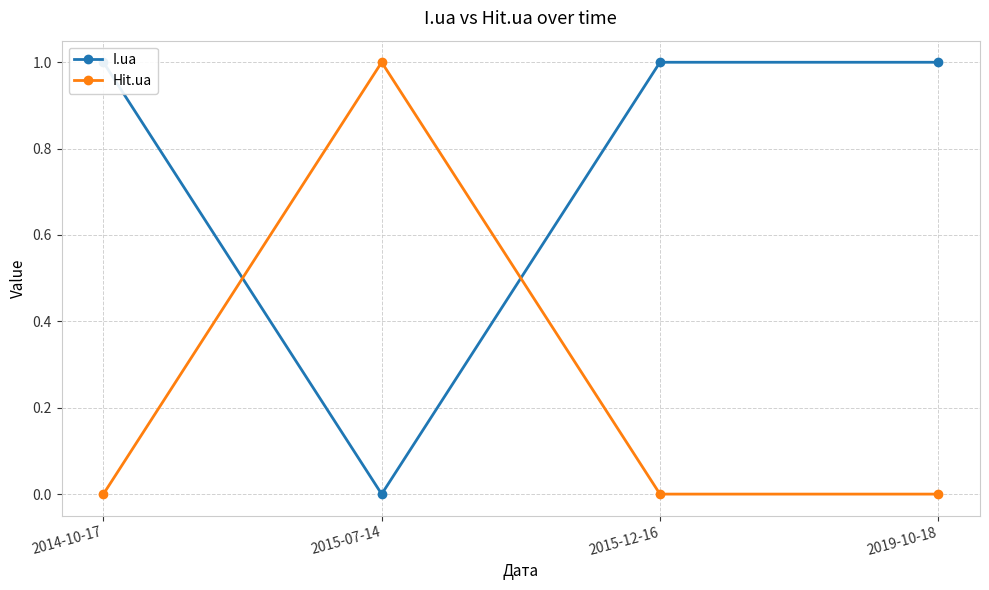

What is the approximate value of I.ua at 2015-12-16?

1